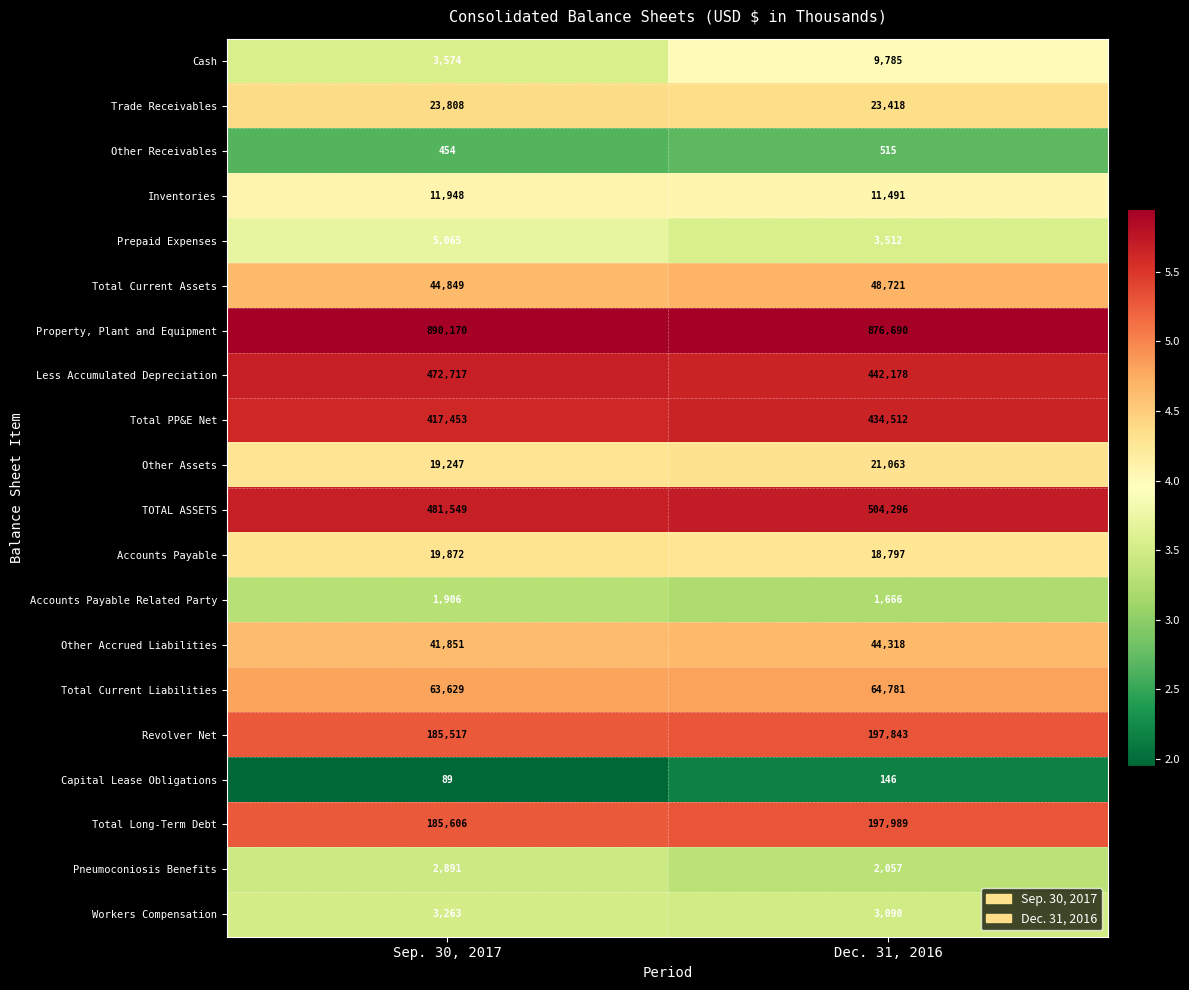

What is the difference between the Other Accrued Liabilities values at Sep. 30, 2017 and Dec. 31, 2016?

2467